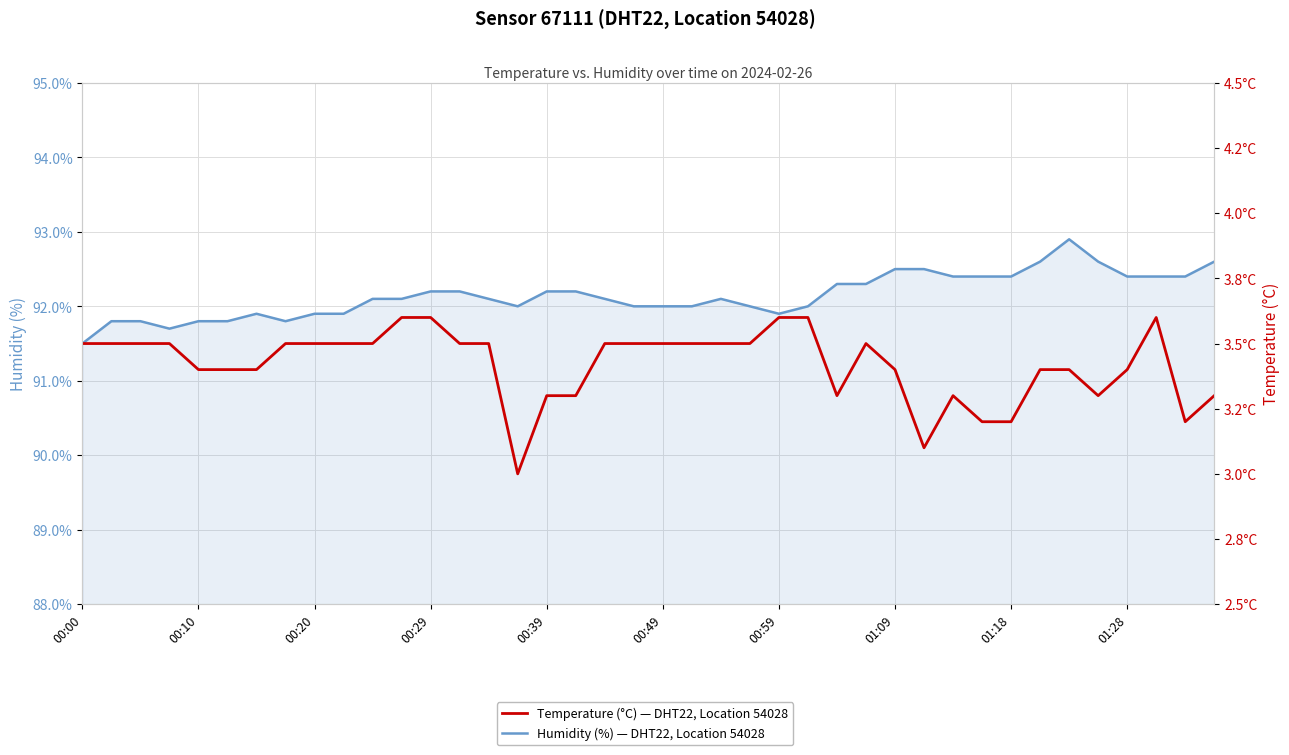

Which series has the largest total across all categories?

Humidity (%) — DHT22, Location 54028